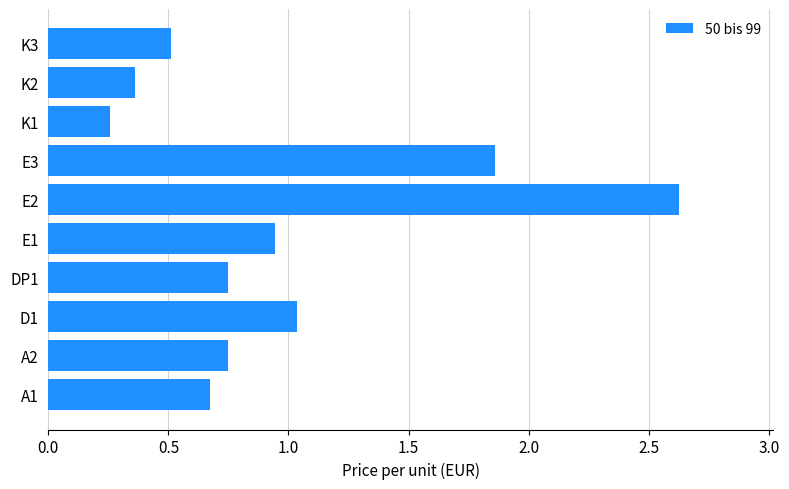

Between E1 and K1, which is larger?

E1